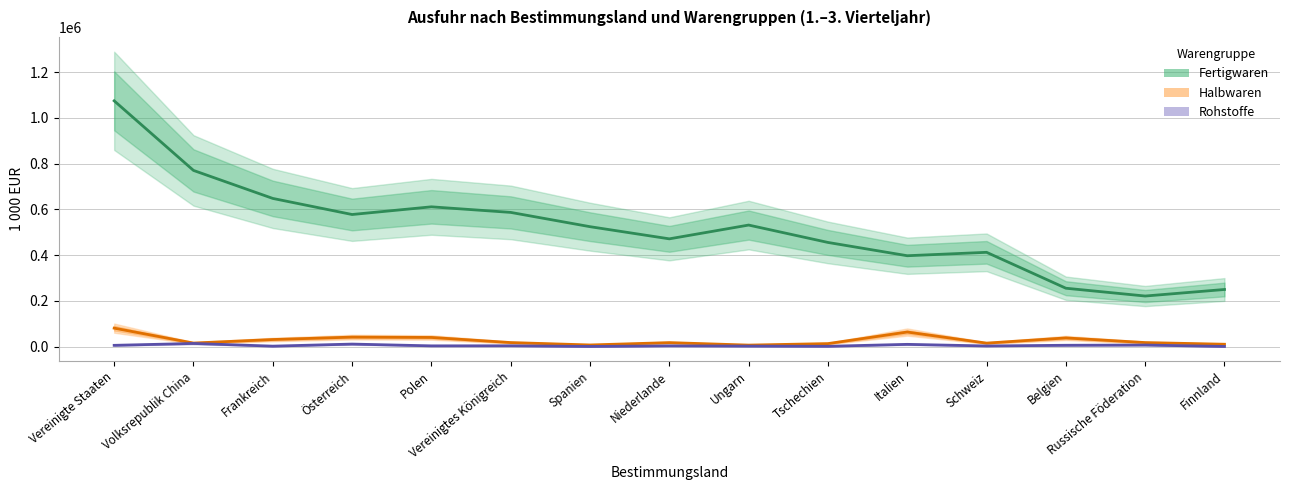

At which category does Fertigwaren reach its first local peak?

Polen